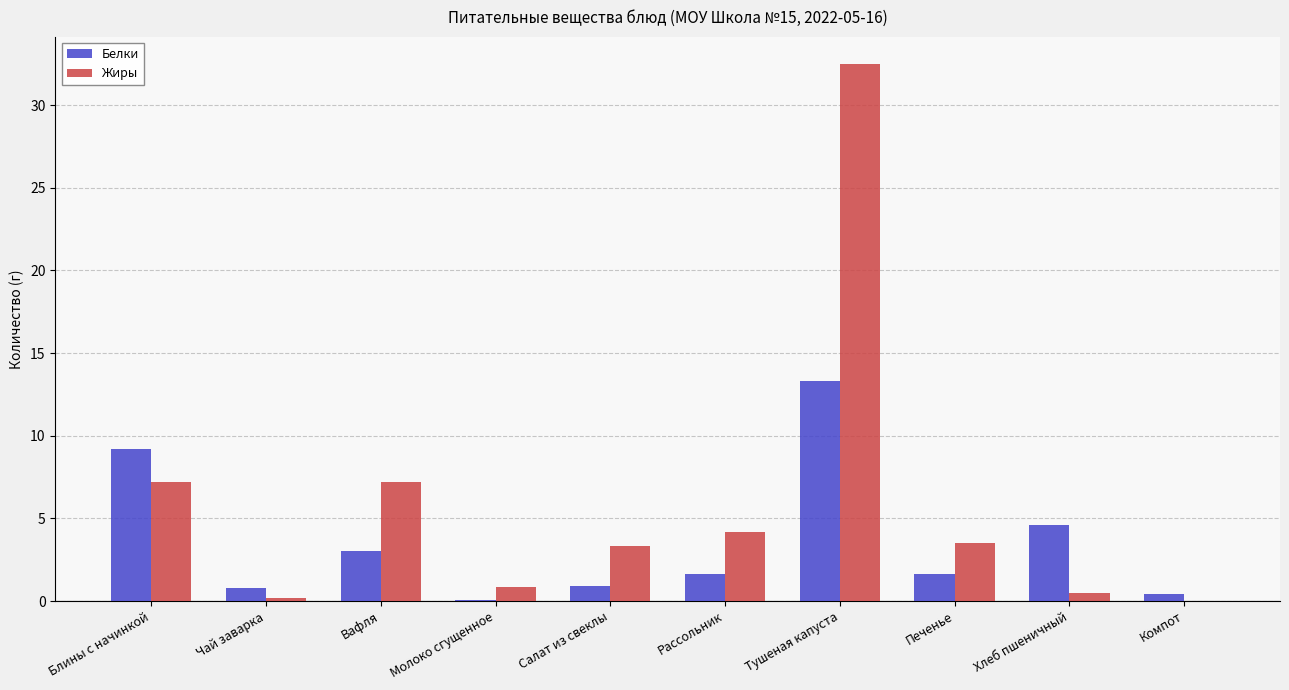

Which series changed the most between Блины с начинкой and Чай заварка?

Белки